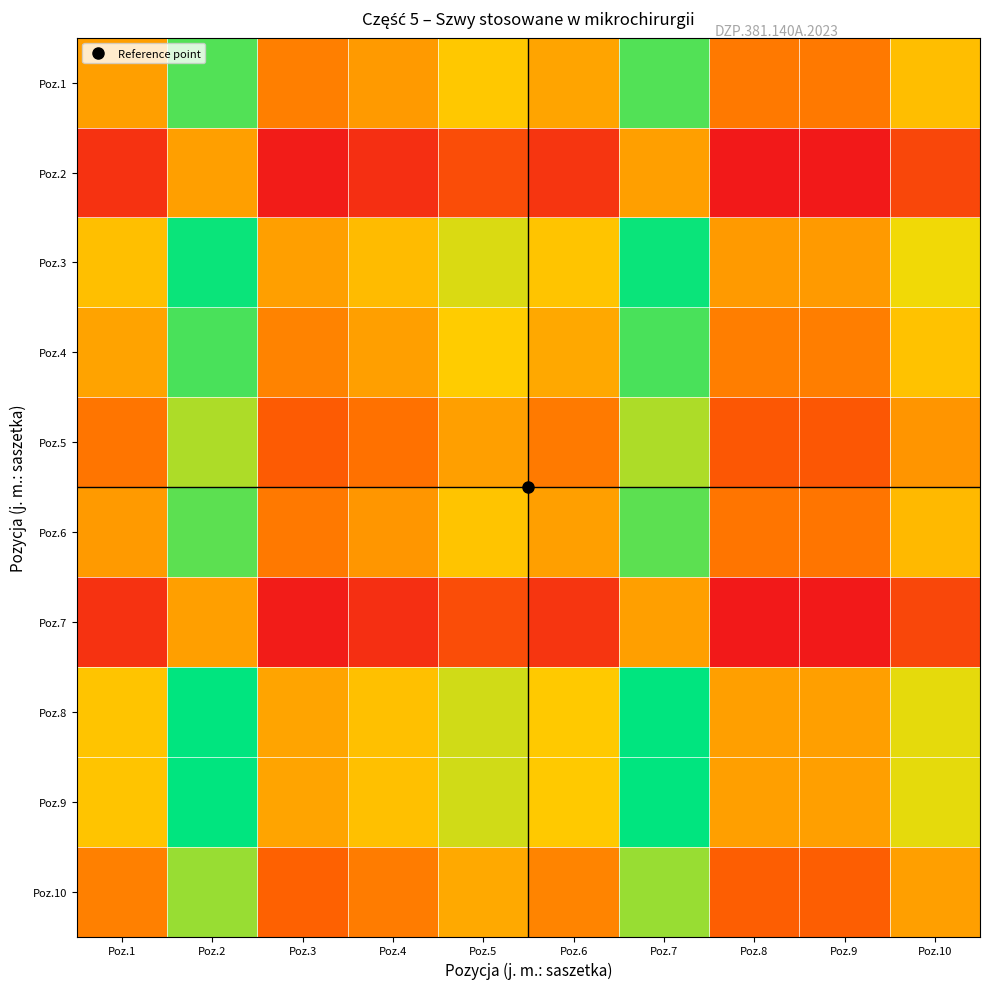

Reading left to right, extract all data points from this chart.

Poz.1: Poz.1=0.0	Poz.2=1.3	Poz.3=-0.3	Poz.4=-0.0	Poz.5=0.4	Poz.6=0.0	Poz.7=1.3	Poz.8=-0.4	Poz.9=-0.4	Poz.10=0.3
Poz.2: Poz.1=-1.3	Poz.2=0.0	Poz.3=-1.6	Poz.4=-1.3	Poz.5=-0.9	Poz.6=-1.3	Poz.7=0.0	Poz.8=-1.7	Poz.9=-1.7	Poz.10=-1.0
Poz.3: Poz.1=0.3	Poz.2=1.6	Poz.3=0.0	Poz.4=0.3	Poz.5=0.7	Poz.6=0.4	Poz.7=1.6	Poz.8=-0.0	Poz.9=-0.0	Poz.10=0.6
Poz.4: Poz.1=0.0	Poz.2=1.3	Poz.3=-0.3	Poz.4=0.0	Poz.5=0.4	Poz.6=0.1	Poz.7=1.3	Poz.8=-0.3	Poz.9=-0.3	Poz.10=0.3
Poz.5: Poz.1=-0.4	Poz.2=0.9	Poz.3=-0.7	Poz.4=-0.4	Poz.5=0.0	Poz.6=-0.4	Poz.7=0.9	Poz.8=-0.8	Poz.9=-0.8	Poz.10=-0.1
Poz.6: Poz.1=-0.0	Poz.2=1.3	Poz.3=-0.4	Poz.4=-0.1	Poz.5=0.4	Poz.6=0.0	Poz.7=1.3	Poz.8=-0.4	Poz.9=-0.4	Poz.10=0.3
Poz.7: Poz.1=-1.3	Poz.2=0.0	Poz.3=-1.6	Poz.4=-1.3	Poz.5=-0.9	Poz.6=-1.3	Poz.7=0.0	Poz.8=-1.7	Poz.9=-1.7	Poz.10=-1.0
Poz.8: Poz.1=0.4	Poz.2=1.7	Poz.3=0.0	Poz.4=0.3	Poz.5=0.8	Poz.6=0.4	Poz.7=1.7	Poz.8=0.0	Poz.9=0.0	Poz.10=0.7
Poz.9: Poz.1=0.4	Poz.2=1.7	Poz.3=0.0	Poz.4=0.3	Poz.5=0.8	Poz.6=0.4	Poz.7=1.7	Poz.8=0.0	Poz.9=0.0	Poz.10=0.7
Poz.10: Poz.1=-0.3	Poz.2=1.0	Poz.3=-0.6	Poz.4=-0.3	Poz.5=0.1	Poz.6=-0.3	Poz.7=1.0	Poz.8=-0.7	Poz.9=-0.7	Poz.10=0.0